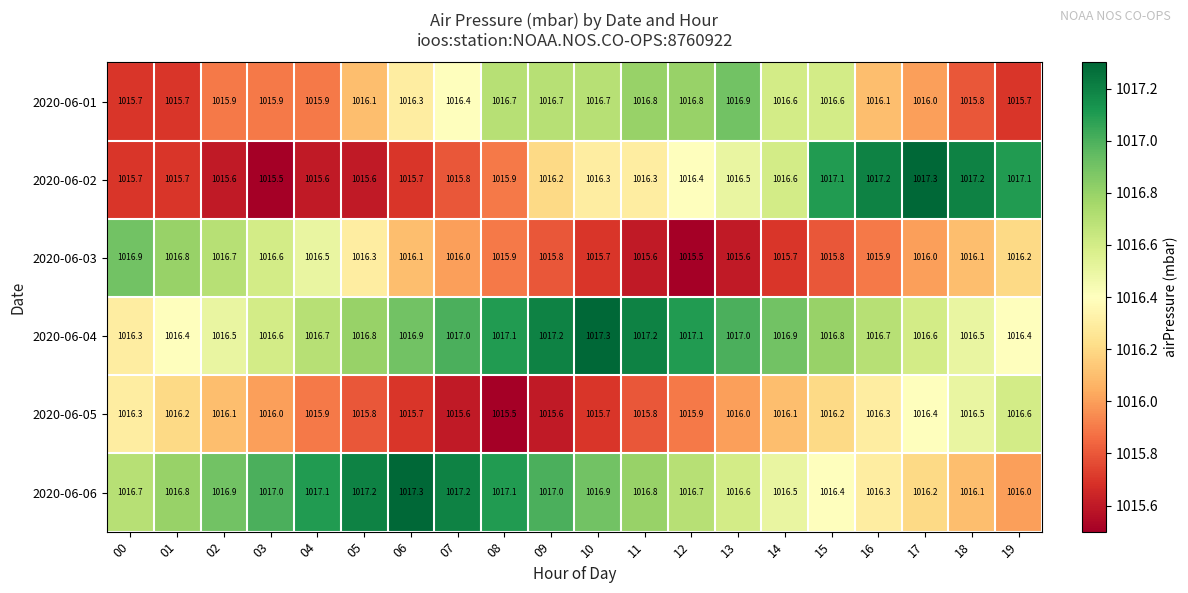

At 15, list the series in order from smallest to largest.

2020-06-03, 2020-06-05, 2020-06-06, 2020-06-01, 2020-06-04, 2020-06-02